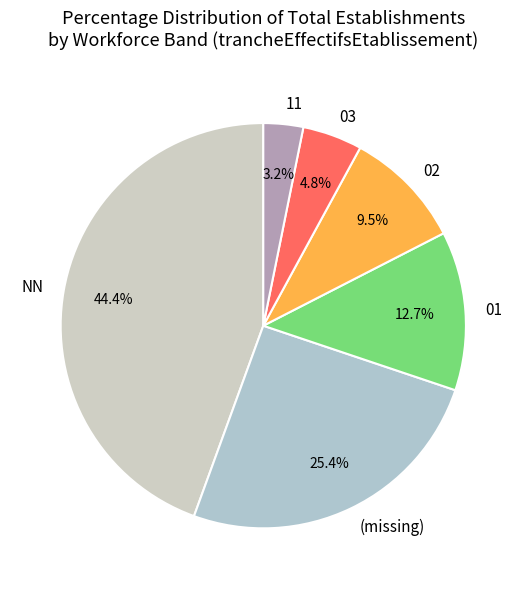

Does NN account for over 50% of the chart?

No